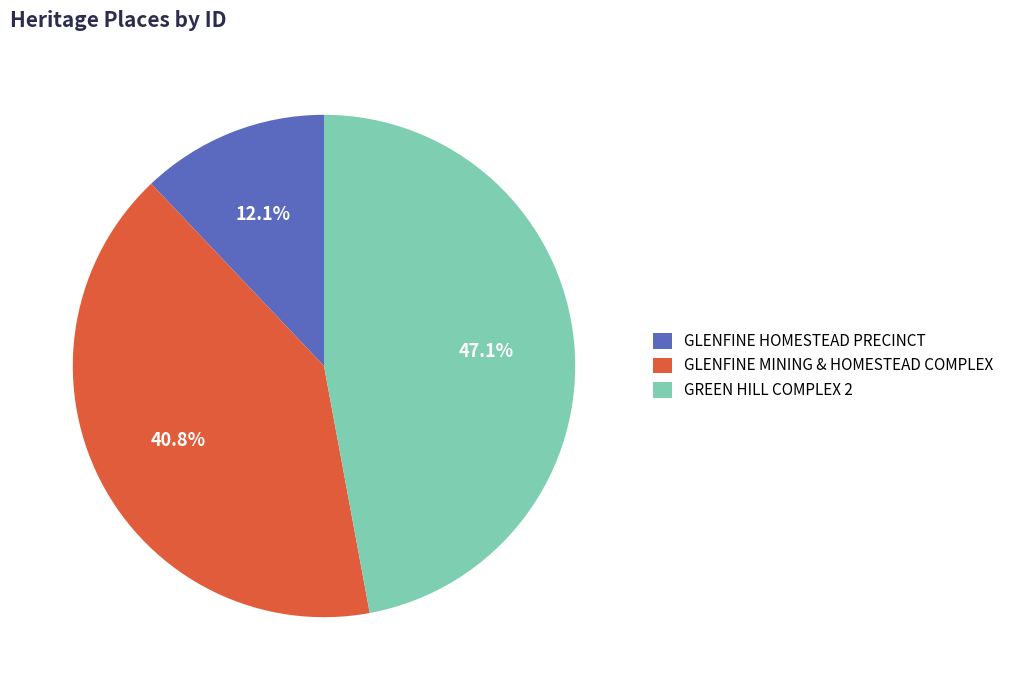

Is GREEN HILL COMPLEX 2 the majority of the pie?

No